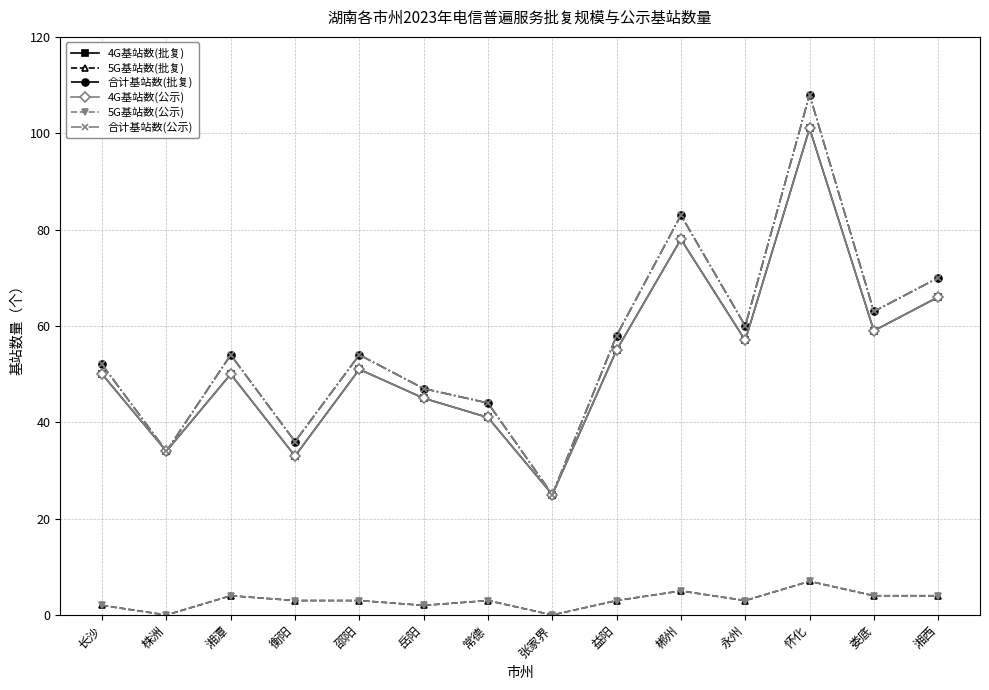

Is this an area chart (filled region under the line)?

No